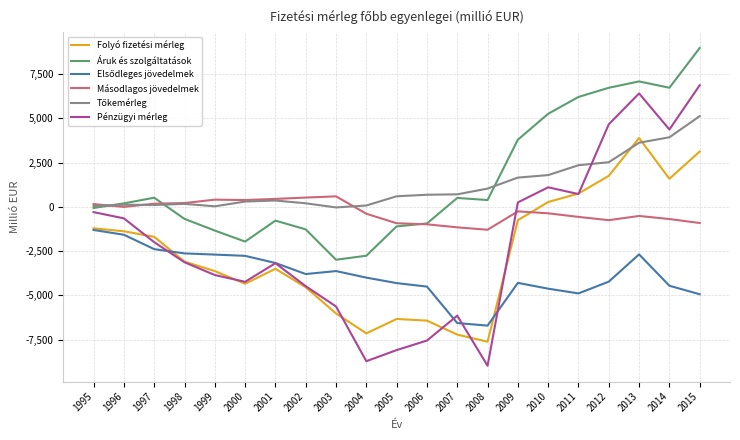

At which label is Pénzügyi mérleg closest to -1052?

1996